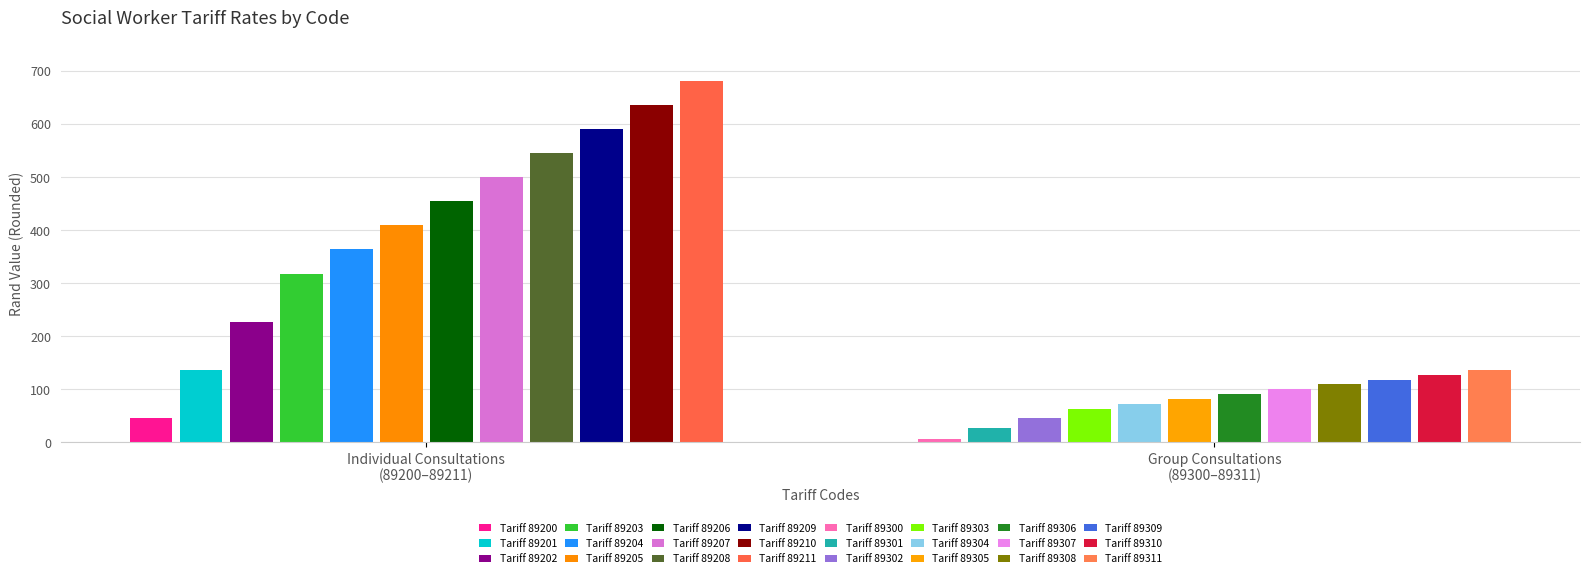

Which category has the lowest value in the 89200-89211 (Individual) series?

89200